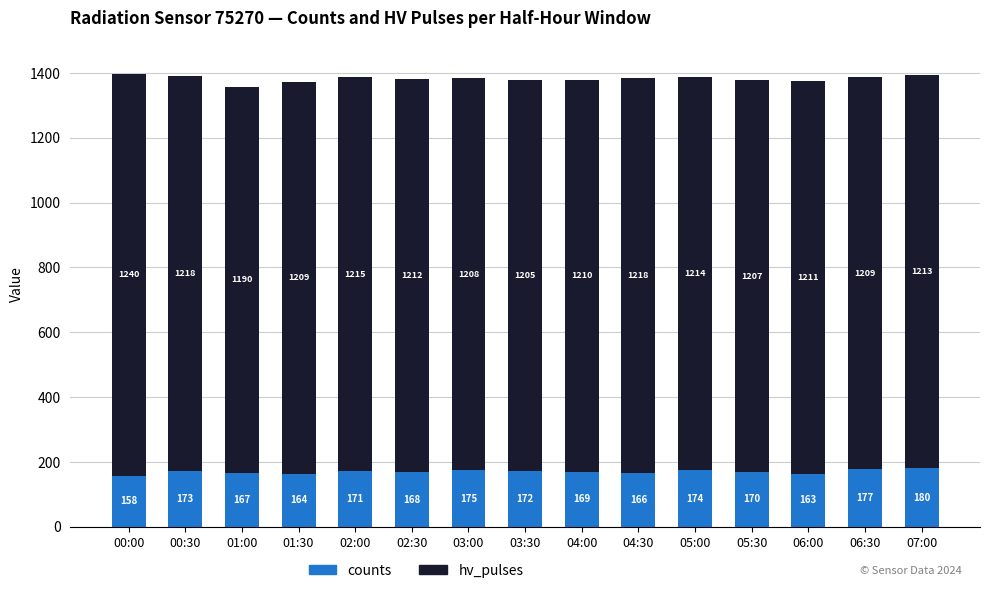

What is the difference between the counts values at 04:00 and 01:30?

5